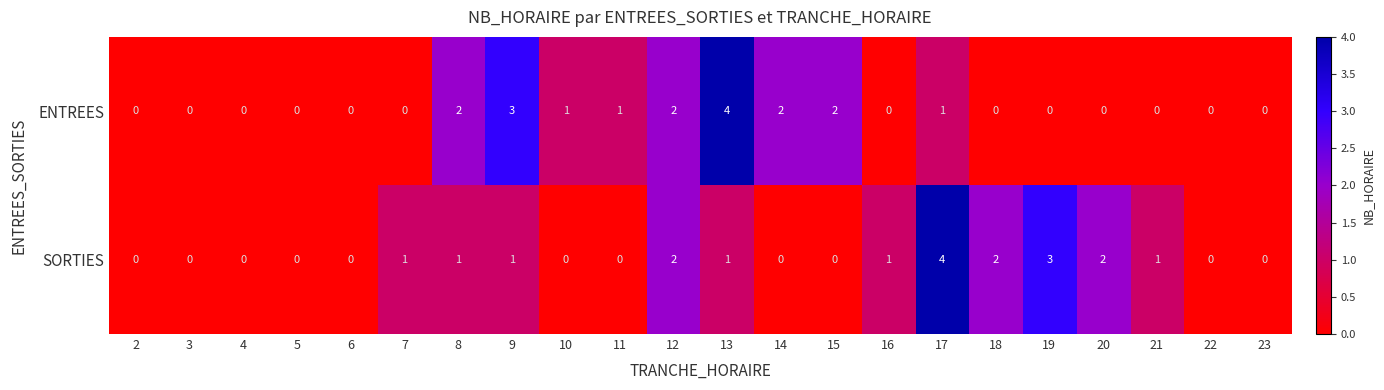

What is the sum of all SORTIES values?

19